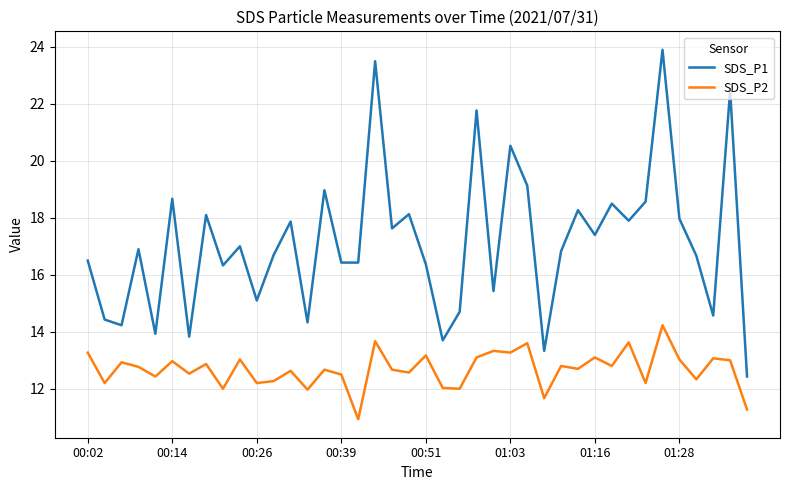

Rank the series by their average value, from highest to lowest.

SDS_P1, SDS_P2